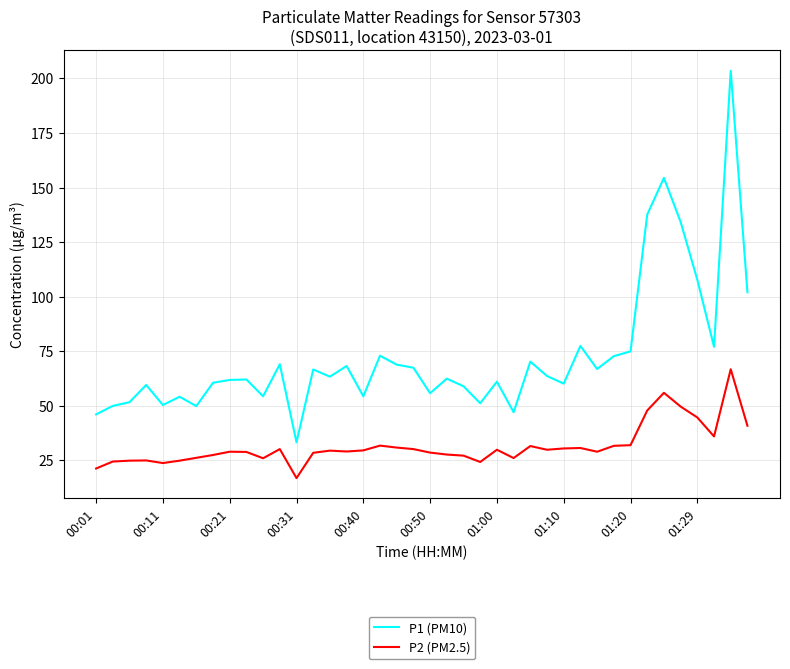

What is the smallest value displayed?

16.8